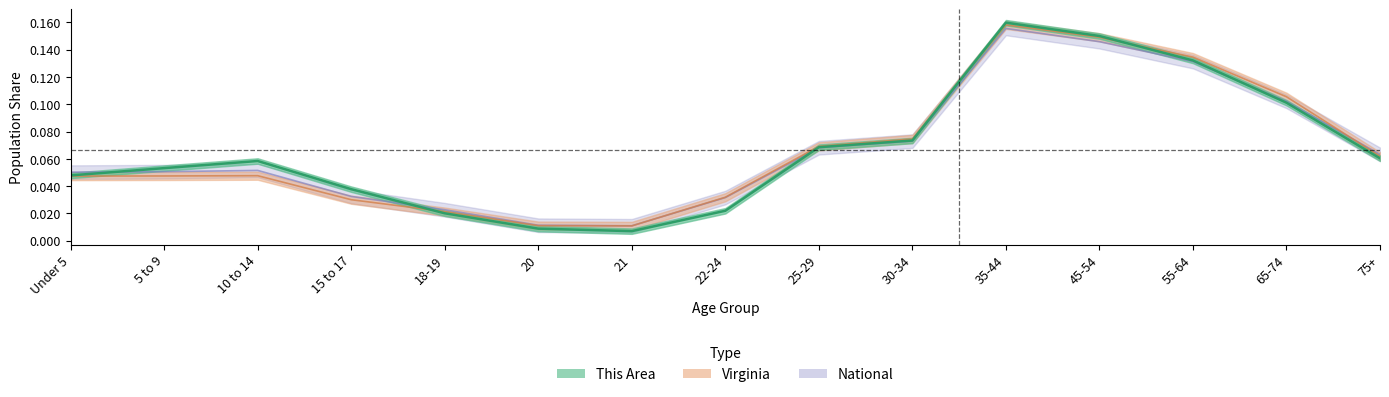

How many intersections are there between This Area and National?

4